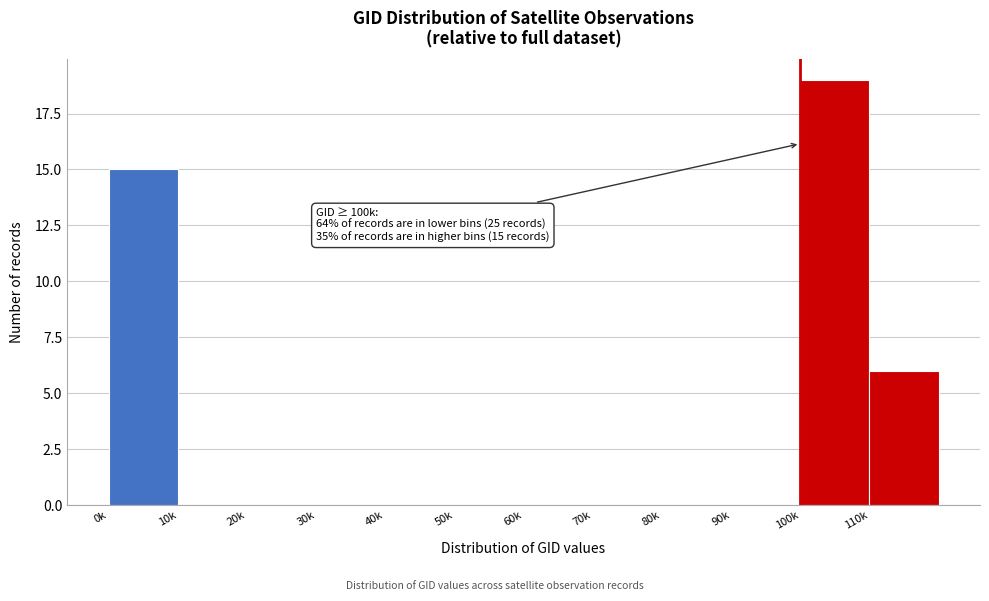

Reading left to right, what are all the values shown in this chart?

0k=15	10k=0	20k=0	30k=0	40k=0	50k=0	60k=0	70k=0	80k=0	90k=0	100k=19	110k=6